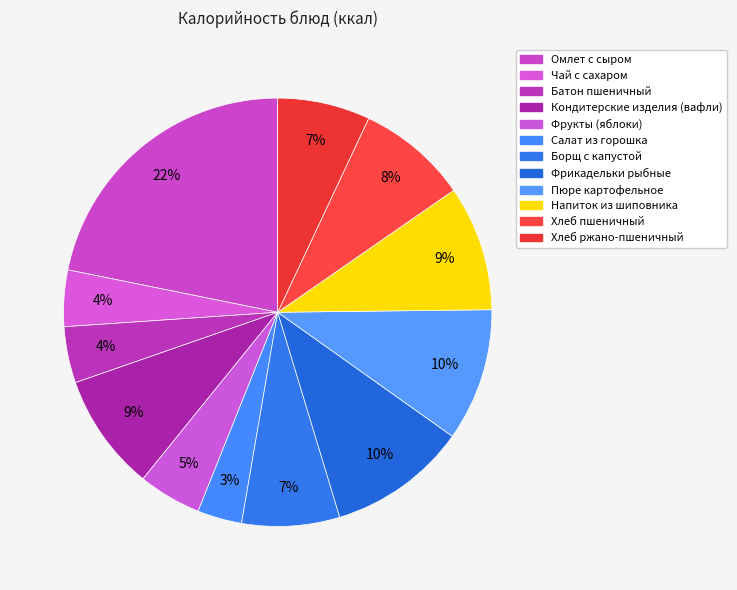

The Хлеб пшеничный slice represents 22% of the pie. True or false?

False